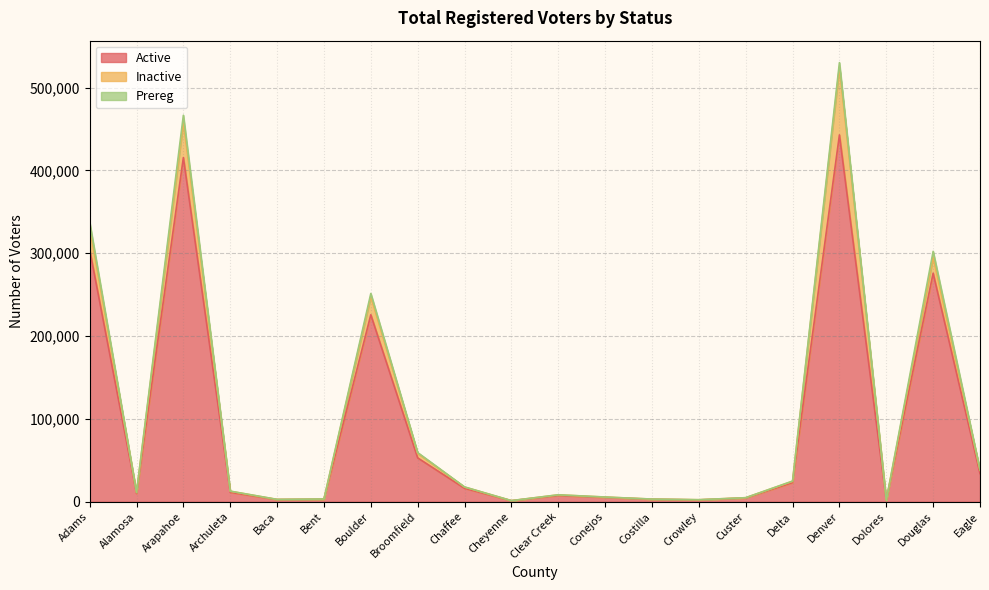

Reading right to left, what are all the values shown in this chart?

Active: Eagle=34037	Douglas=275870	Dolores=1705	Denver=442799	Delta=23084	Custer=4544	Crowley=2205	Costilla=2924	Conejos=5238	Clear Creek=7522	Cheyenne=1236	Chaffee=16223	Broomfield=52951	Boulder=225687	Bent=2909	Baca=2589	Archuleta=11337	Arapahoe=415425	Alamosa=9979	Adams=304328
Inactive: Eagle=3808	Douglas=19383	Dolores=94	Denver=81782	Delta=1567	Custer=331	Crowley=213	Costilla=280	Conejos=382	Clear Creek=802	Cheyenne=104	Chaffee=1521	Broomfield=5462	Boulder=22068	Bent=372	Baca=201	Archuleta=1334	Arapahoe=43191	Alamosa=1069	Adams=27530
Prereg: Eagle=733	Douglas=6990	Dolores=23	Denver=5459	Delta=338	Custer=38	Crowley=43	Costilla=40	Conejos=101	Clear Creek=64	Cheyenne=39	Chaffee=138	Broomfield=956	Boulder=3638	Bent=58	Baca=64	Archuleta=147	Arapahoe=7921	Alamosa=208	Adams=5882